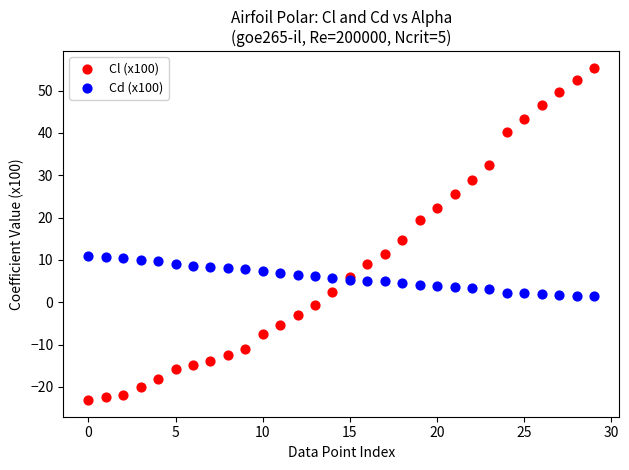

Which series contains the lowest Y value?

Cl (x100)